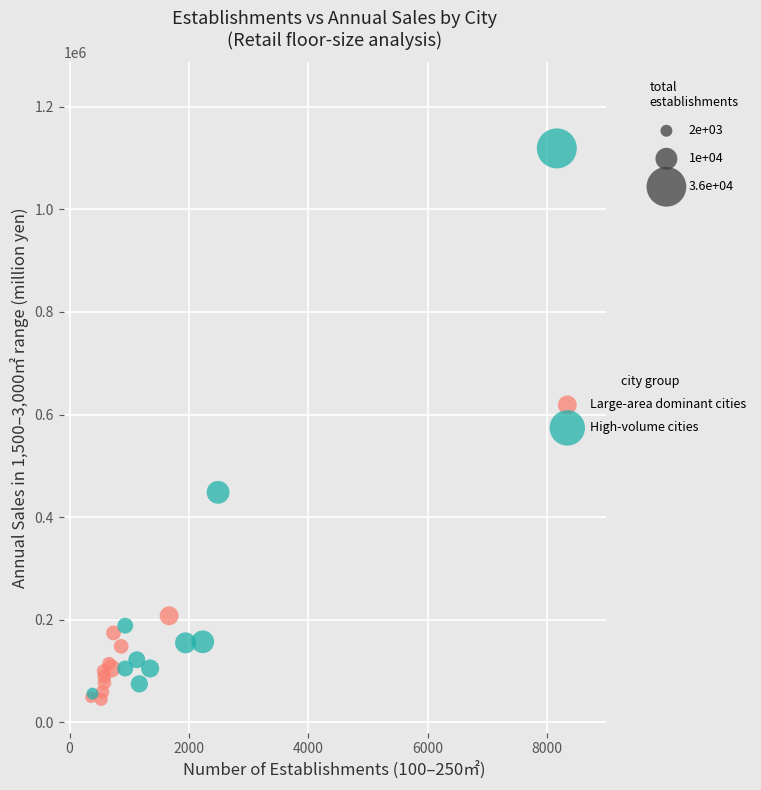

Which series reaches the maximum Y coordinate?

High-volume cities